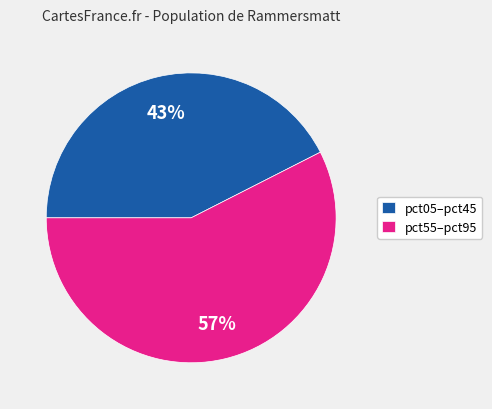

The pct05–pct45 slice represents 28% of the pie. True or false?

False